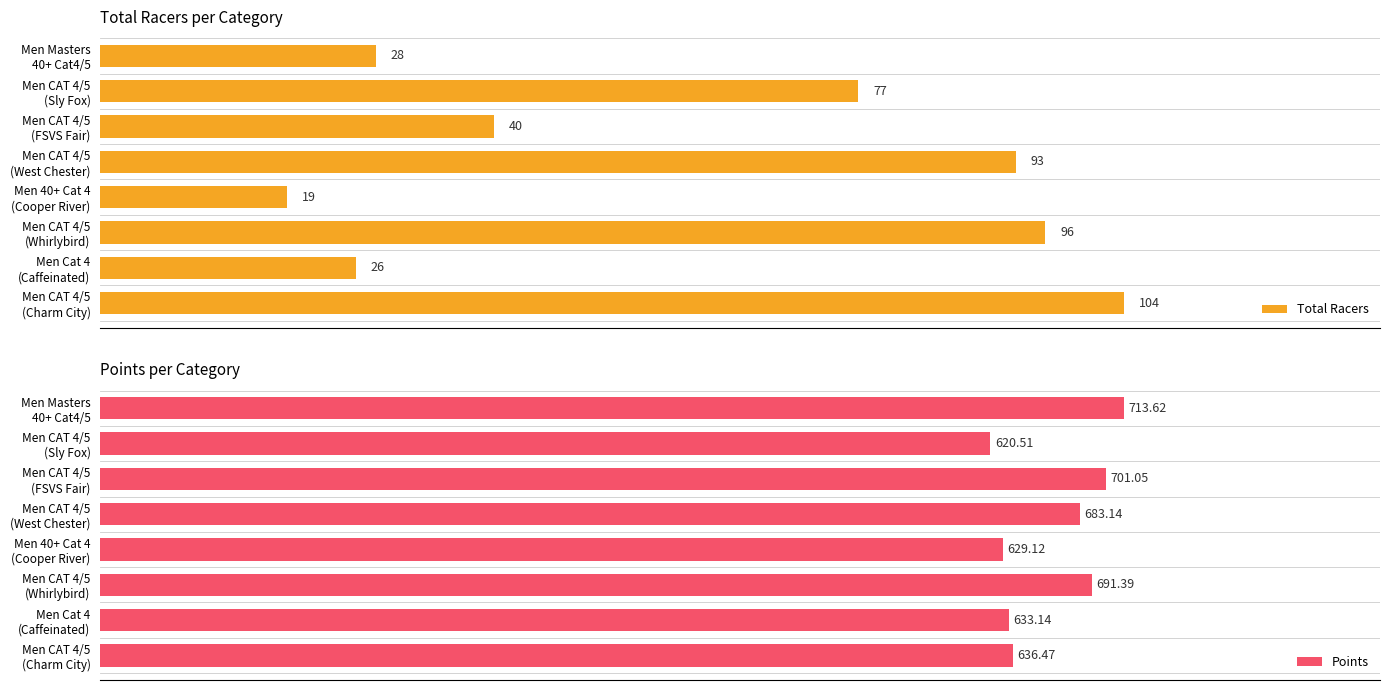

What is the minimum value for Points?

620.5